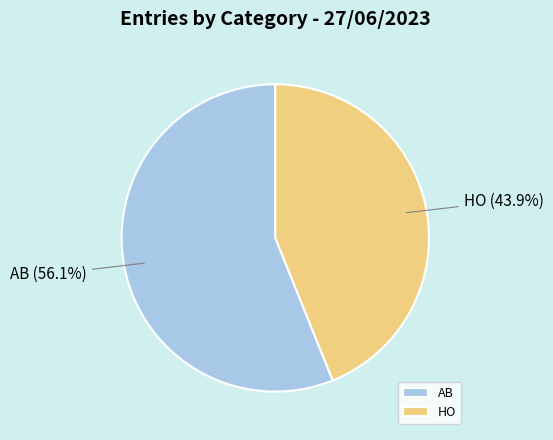

Which slice is the smallest?

HO